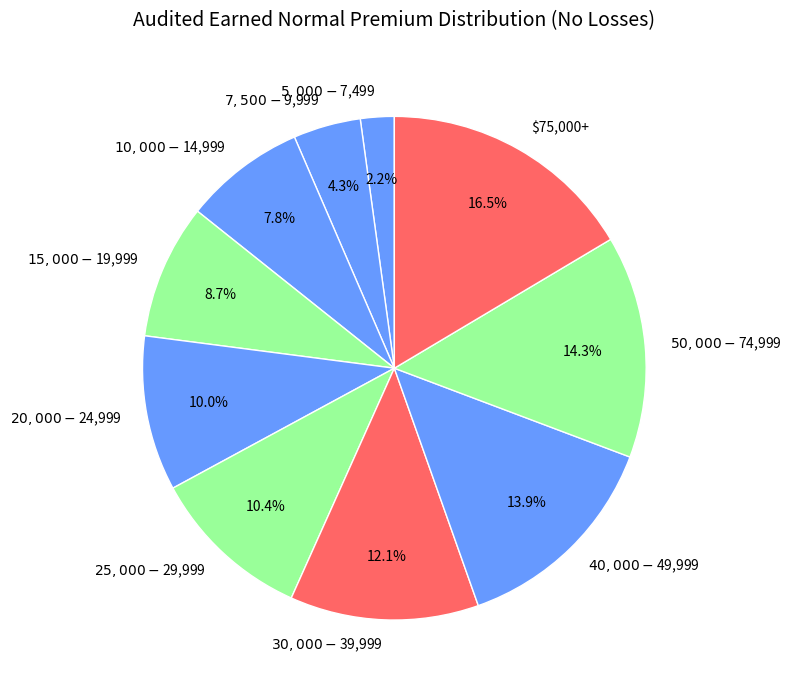

Is there a majority slice in this chart?

No